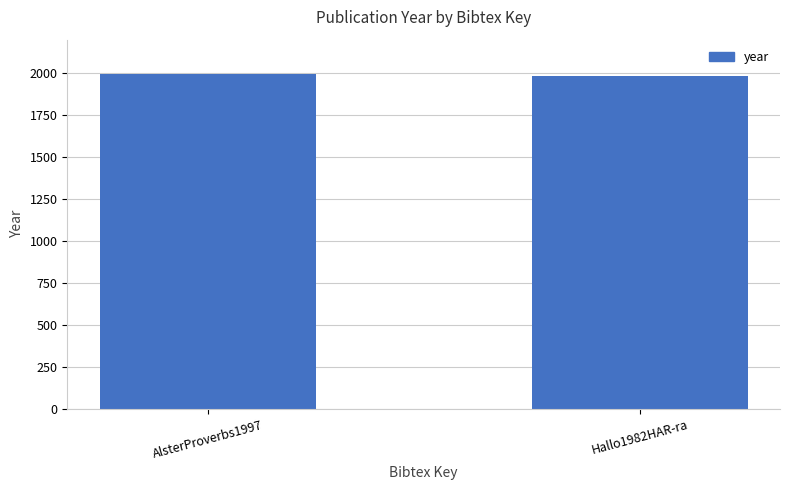

The chart shows a value of 1997 at AlsterProverbs1997. True or false?

True